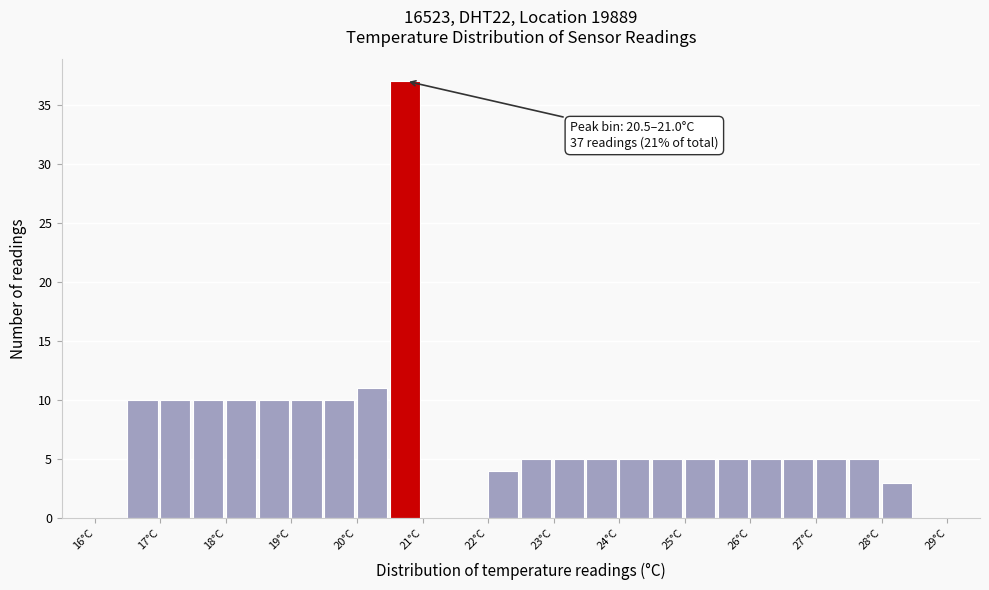

Over which range of the x-axis is the bar tallest?

20.5 to 21.0